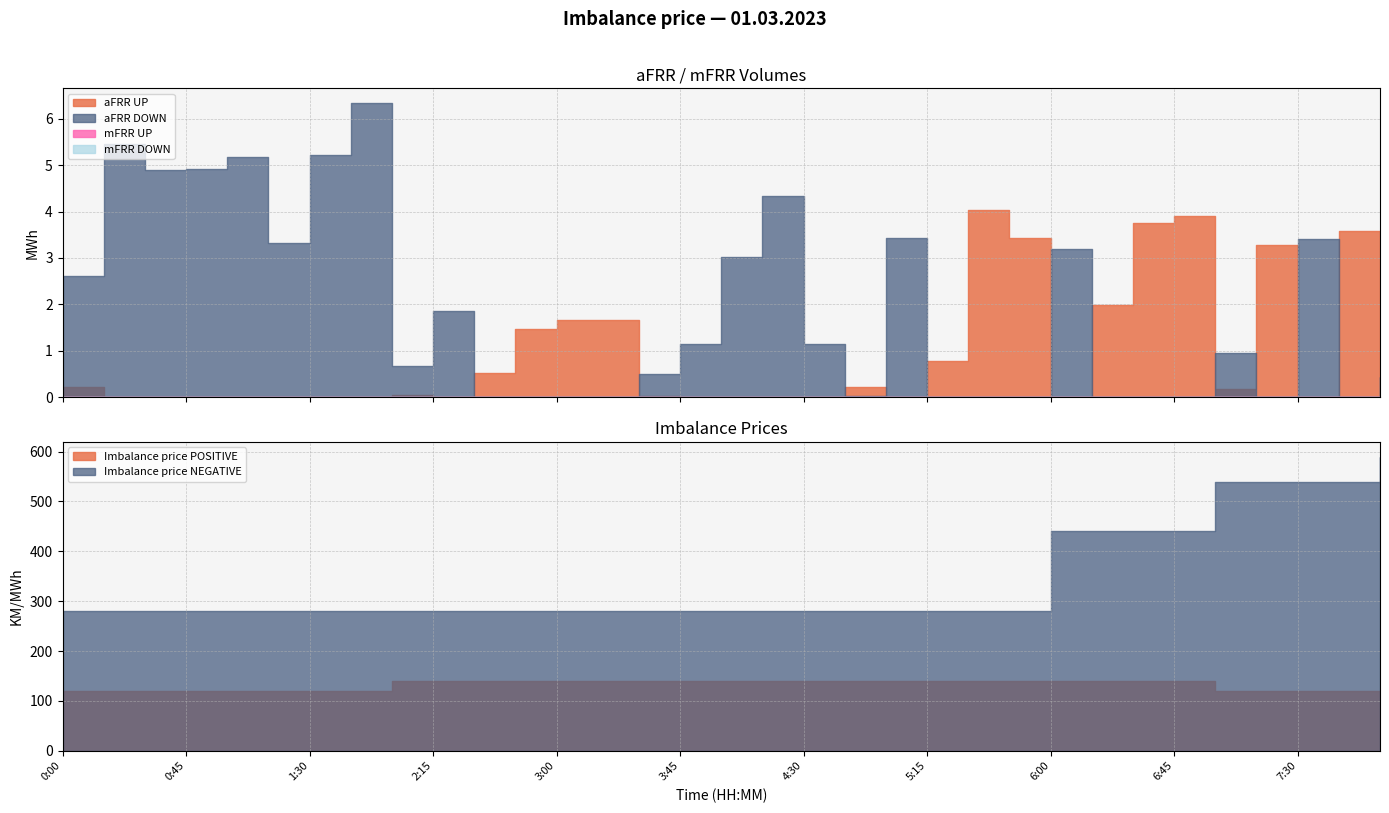

The value of aFRR UP at 4:15 is -2.7. True or false?

False